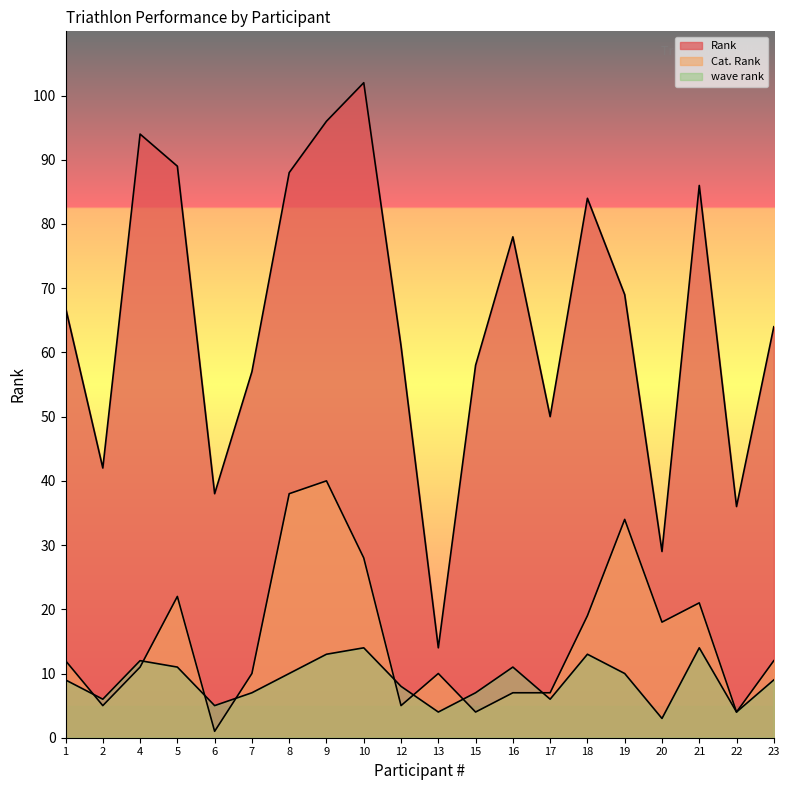

Which series ends up on top after the final intersection of wave rank and Cat. Rank?

Cat. Rank